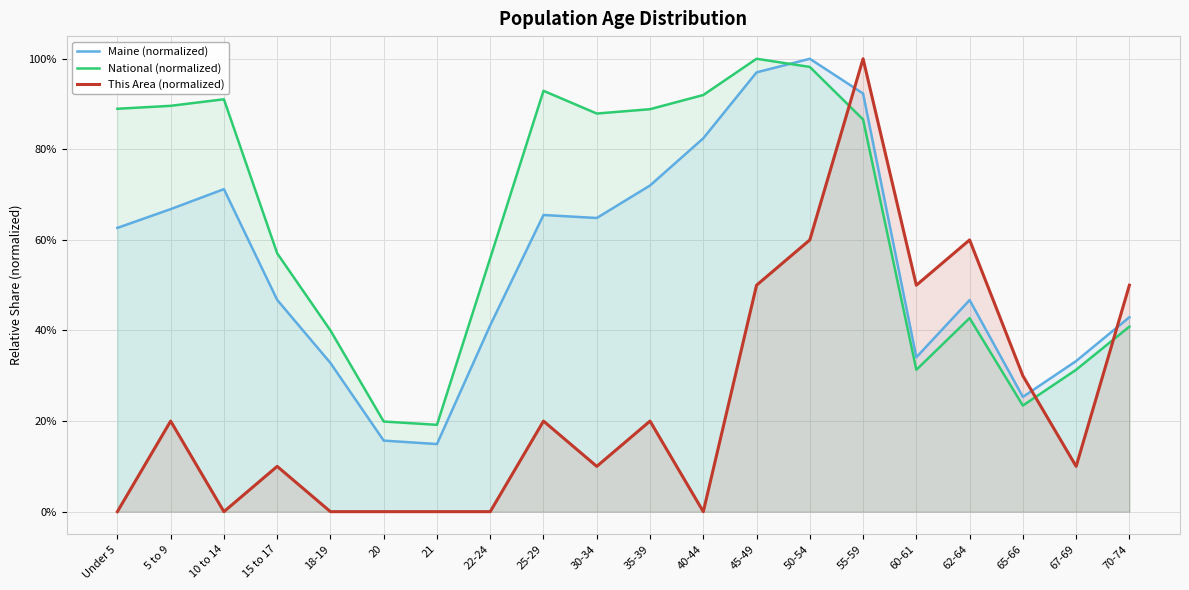

Between 15 to 17 and 50-54, which is larger?

50-54